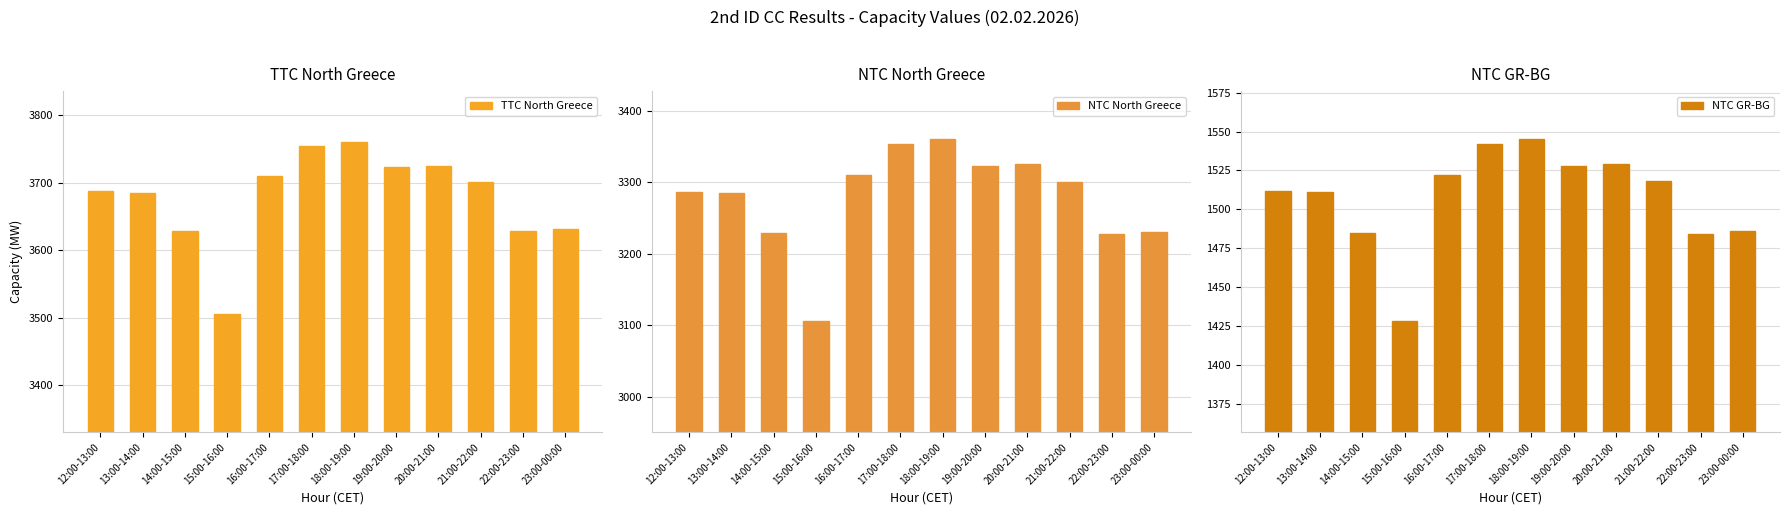

Reading left to right, list all the values displayed in this chart.

TTC North Greece: 3687	3685	3629	3506	3710	3754	3760	3723	3725	3701	3628	3631
NTC North Greece: 3287	3285	3229	3106	3310	3354	3360	3323	3325	3301	3228	3231
NTC GR-BG: 1512	1511	1485	1428	1522	1542	1545	1528	1529	1518	1484	1486